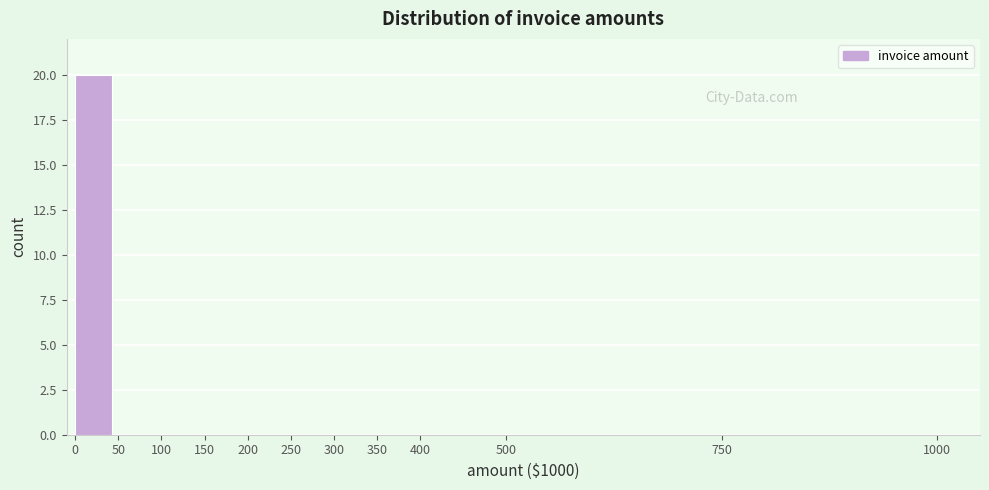

What is the height of the bar covering 0 to 50 on the x-axis? The values are not printed on the chart, so give them approximately, as read against the axis.

20